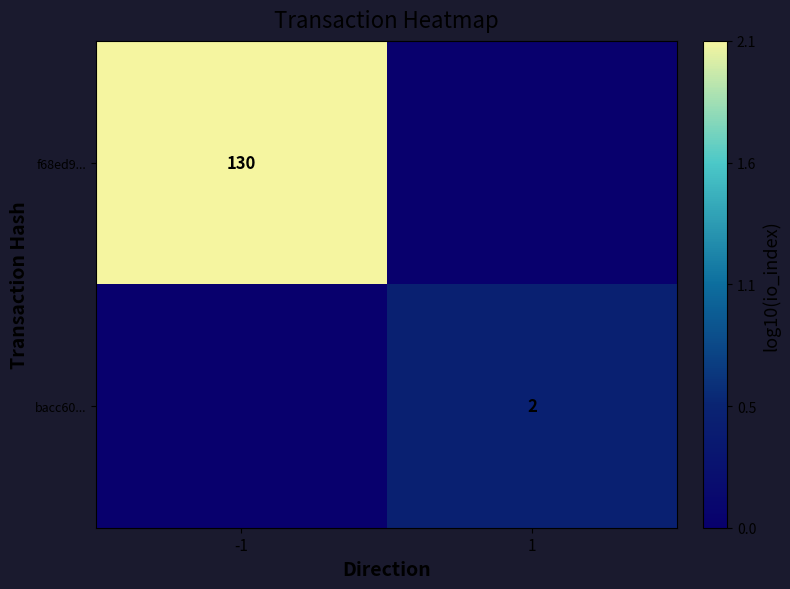

Is it true that bacc60... equals 3 at 1?

False